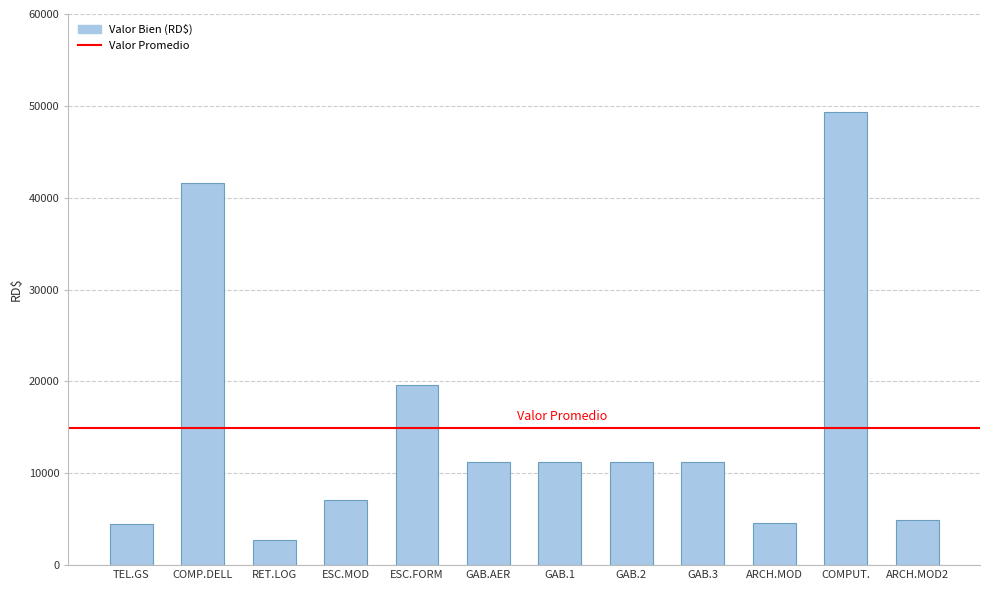

How many data points does each series have?

12